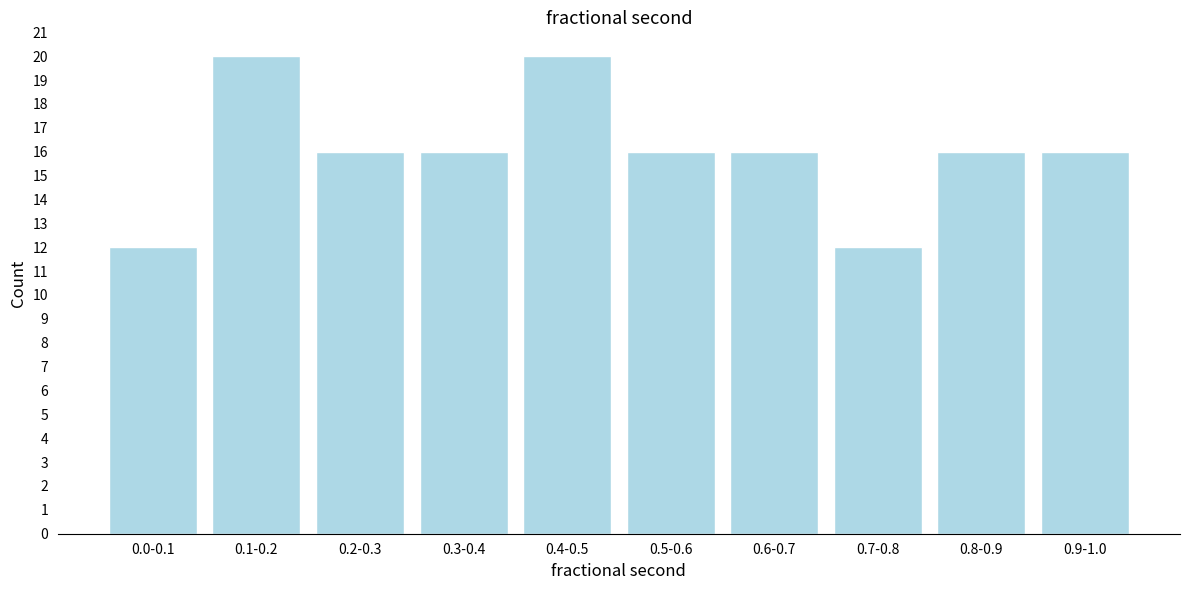

Reading left to right, list all the values displayed in this chart.

0.0-0.1=12	0.1-0.2=20	0.2-0.3=16	0.3-0.4=16	0.4-0.5=20	0.5-0.6=16	0.6-0.7=16	0.7-0.8=12	0.8-0.9=16	0.9-1.0=16